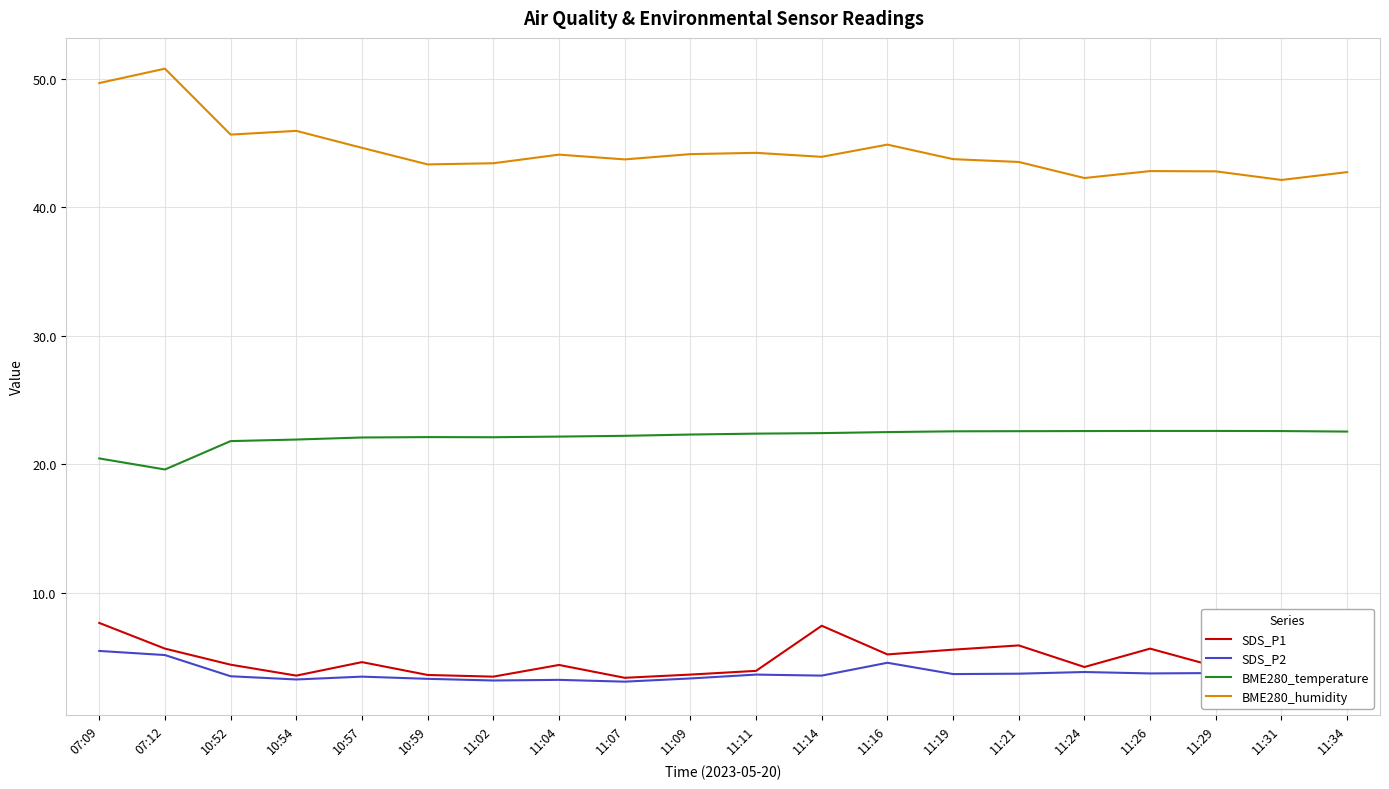

What are all the series names shown in the legend?

SDS_P1, SDS_P2, BME280_temperature, BME280_humidity